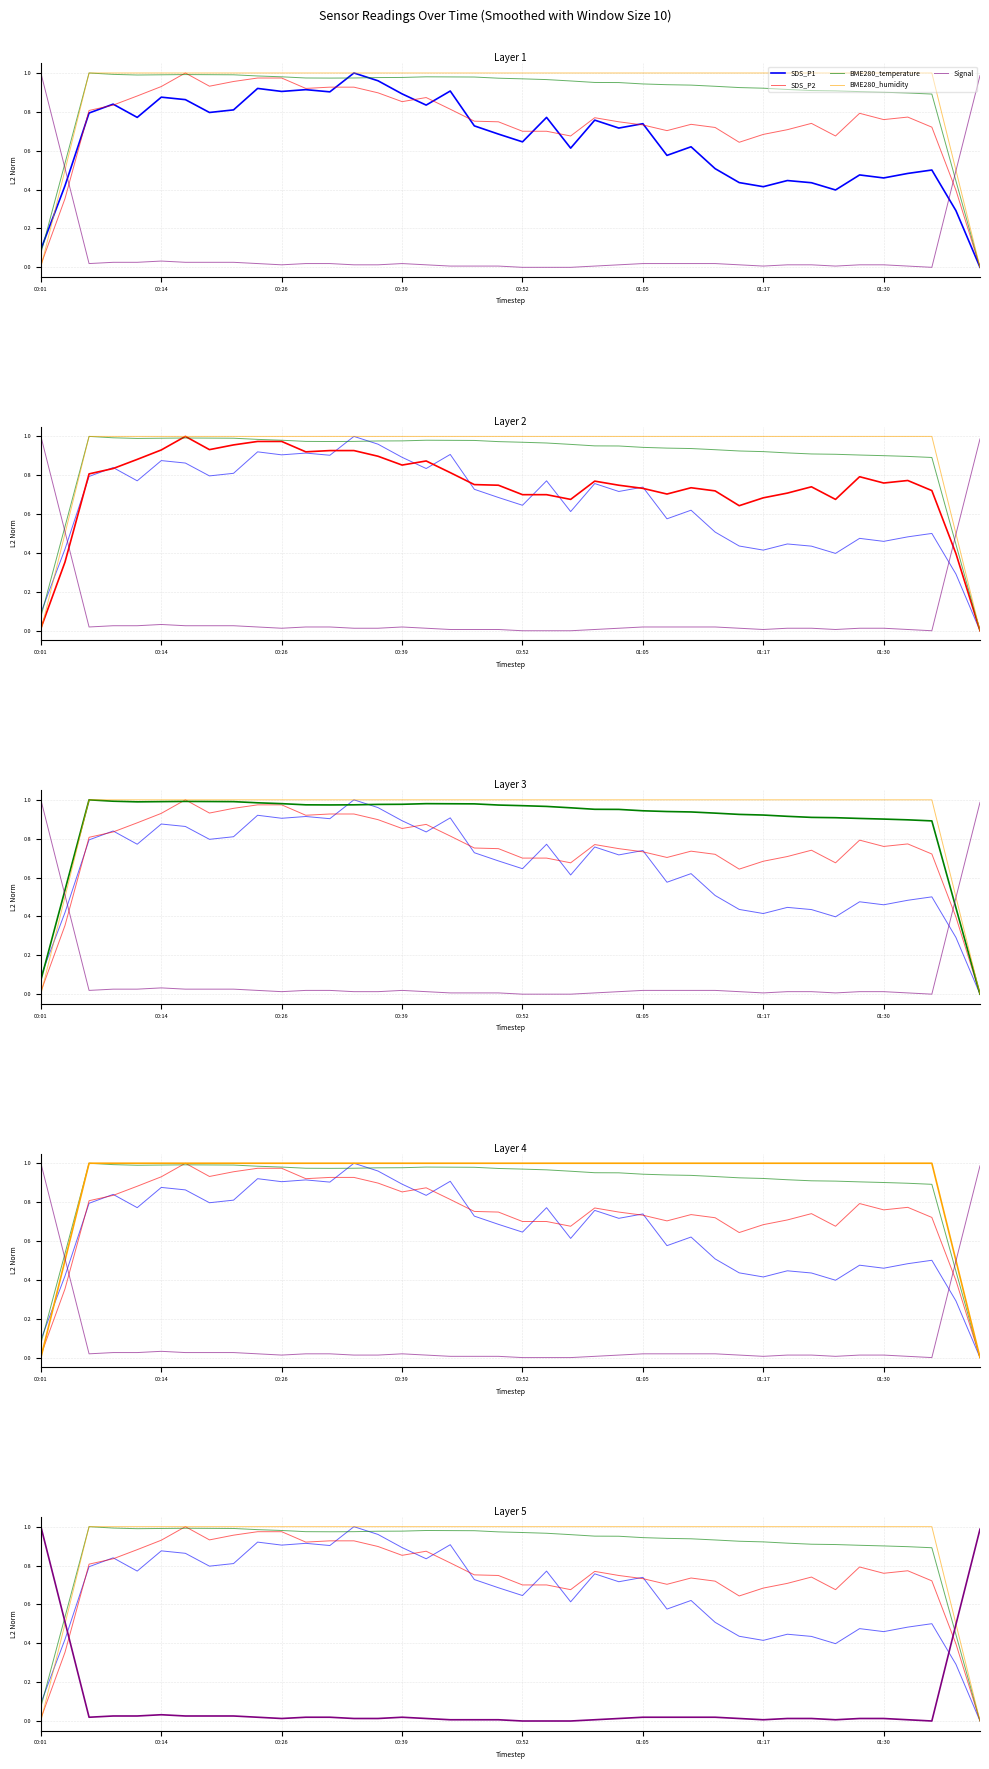

After their last crossing, which series has the higher values: Signal or SDS_P1?

Signal